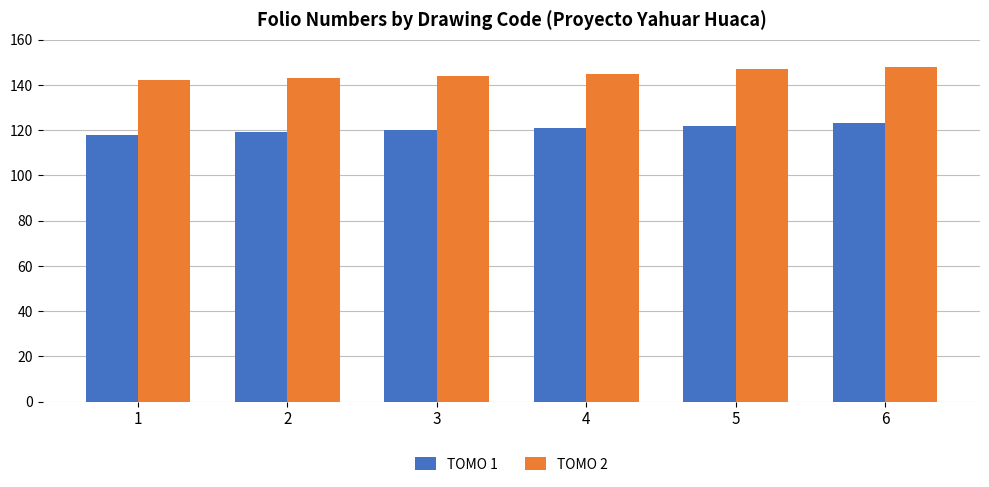

What is the minimum value shown in the chart?

118